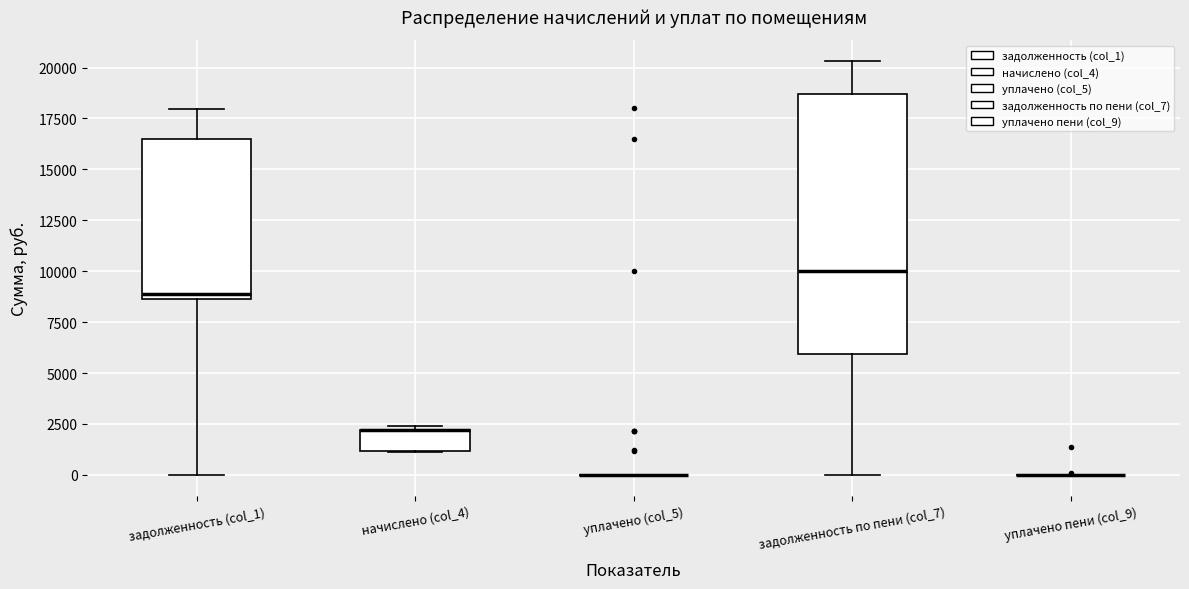

Which box is the tallest, from its lower edge to its upper edge?

задолженность по пени (col_7)